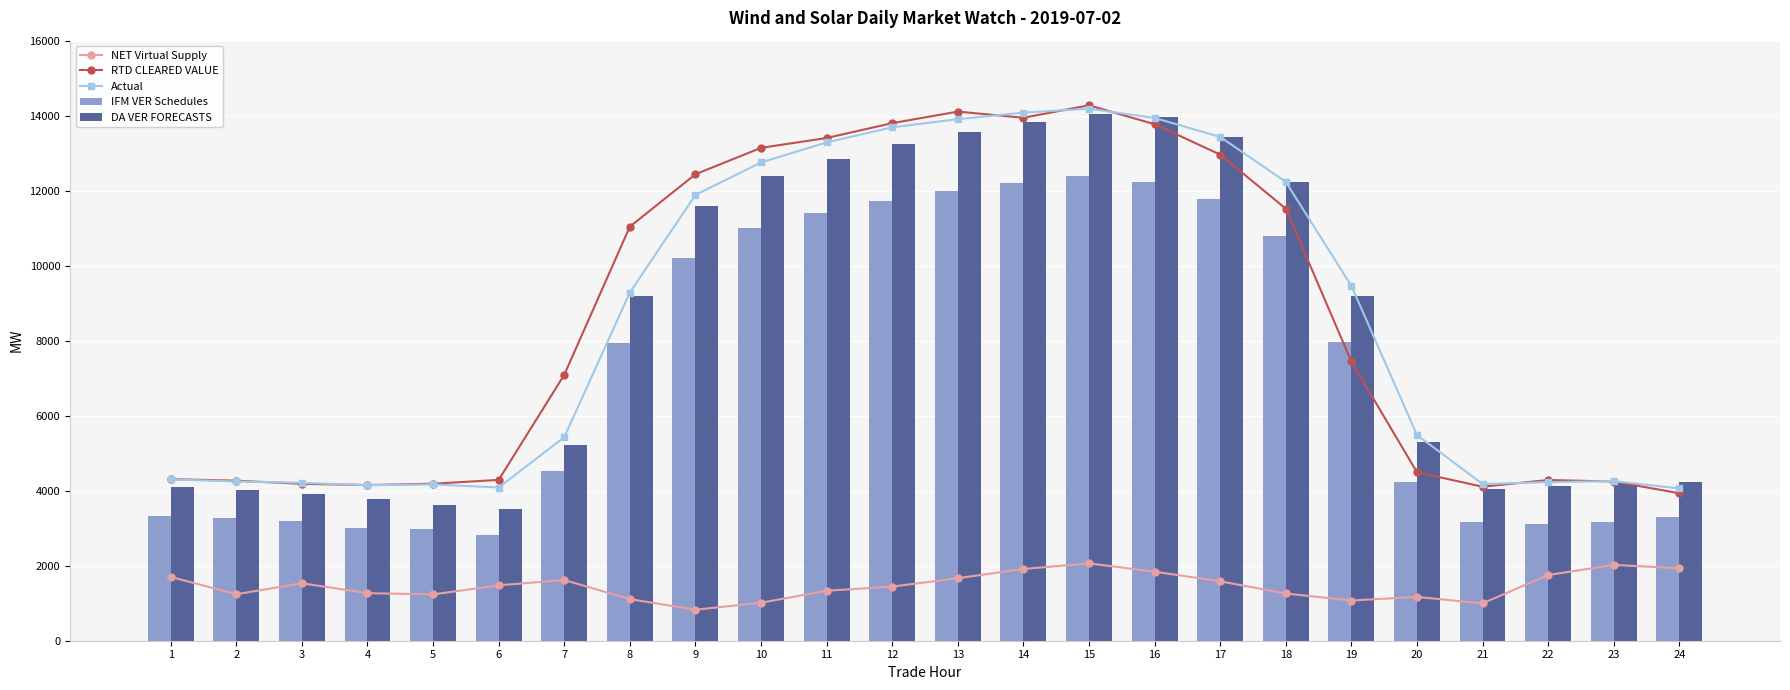

What is the value of the IFM VER Schedules bar at the 5th from the left?

2975.1